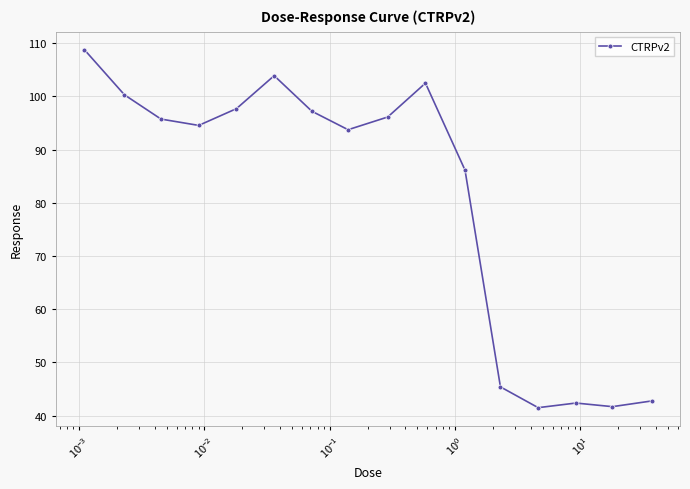

What is the sum of all values?

1290.3